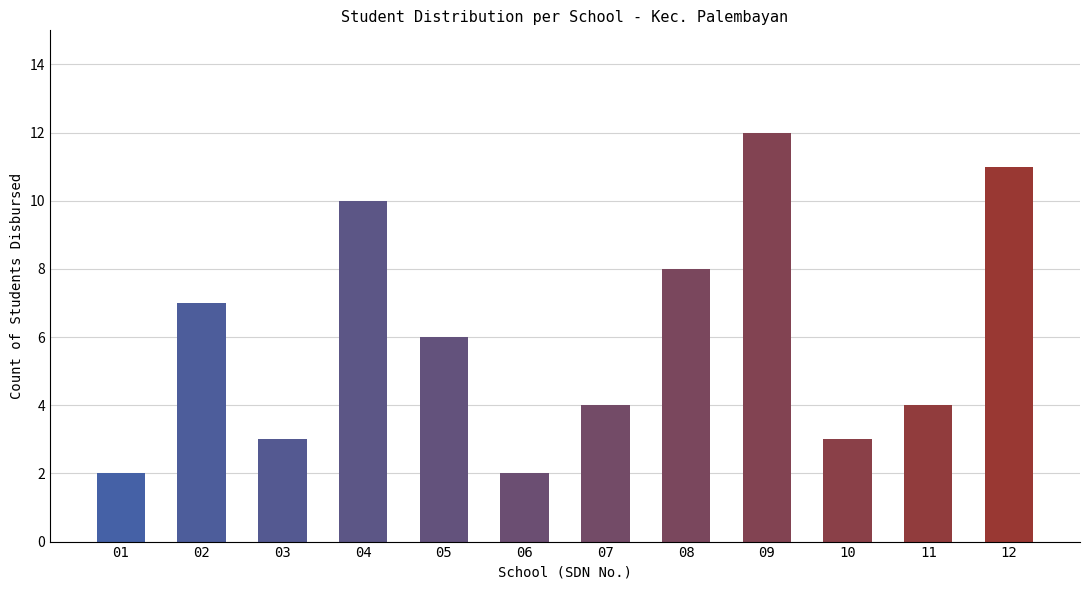

What is the change in value from 01 to 09?

+10